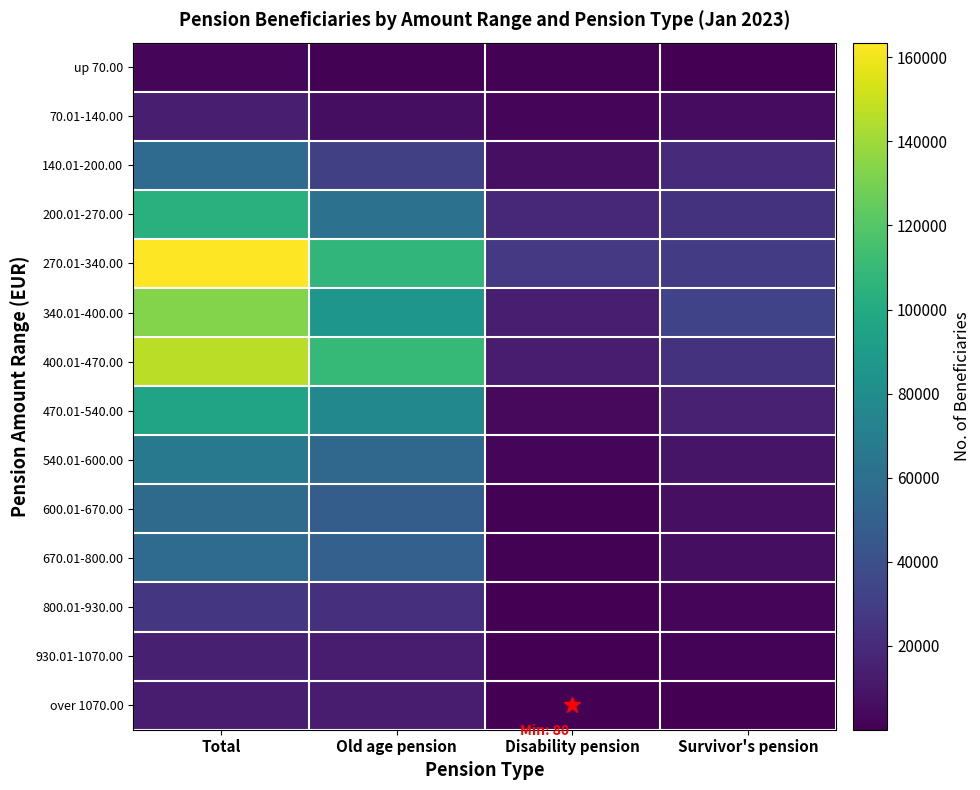

At which category is the sum across all series the highest?

Total